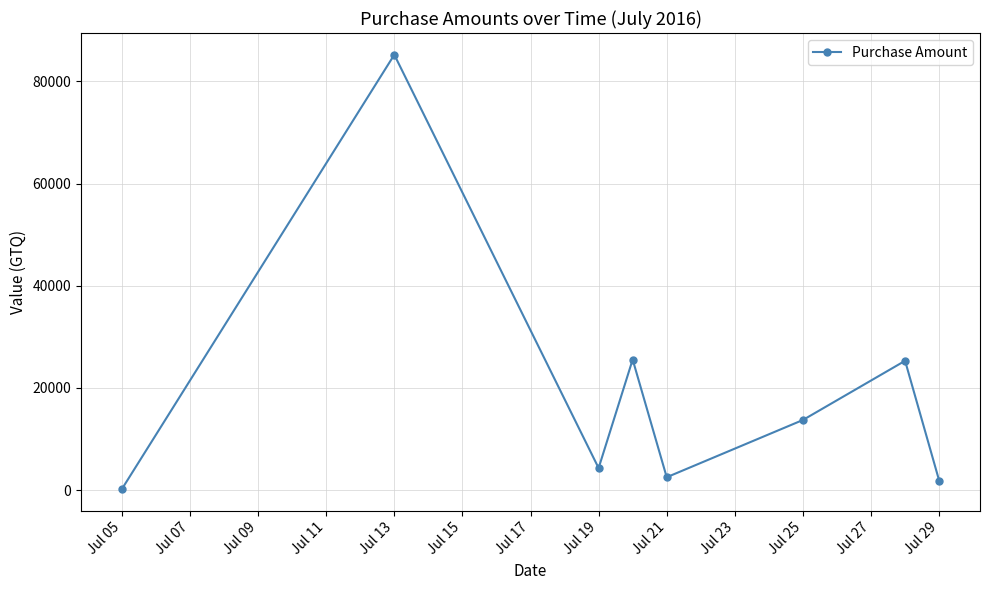

What is the value of the 4th point from the left?

25564.0